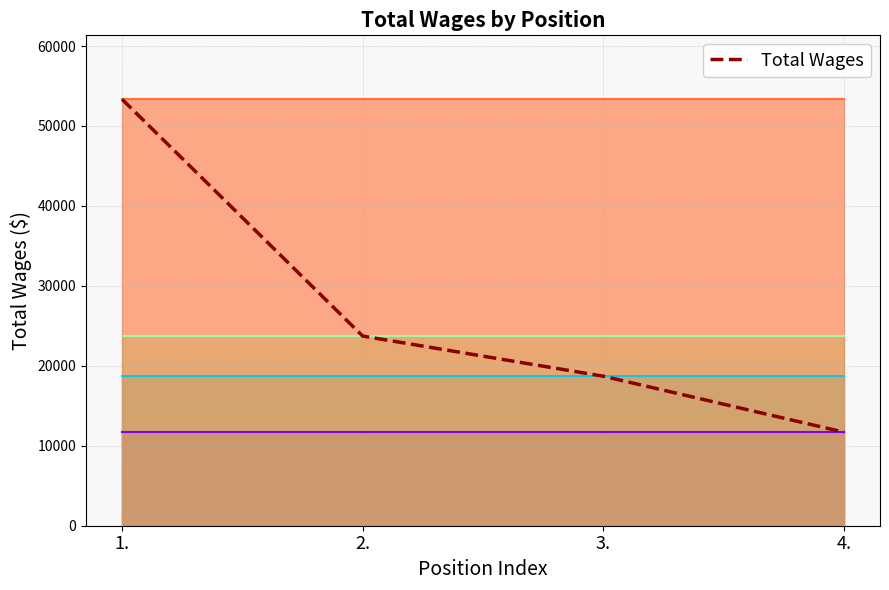

Which has a higher value, 4. or 2.?

2.